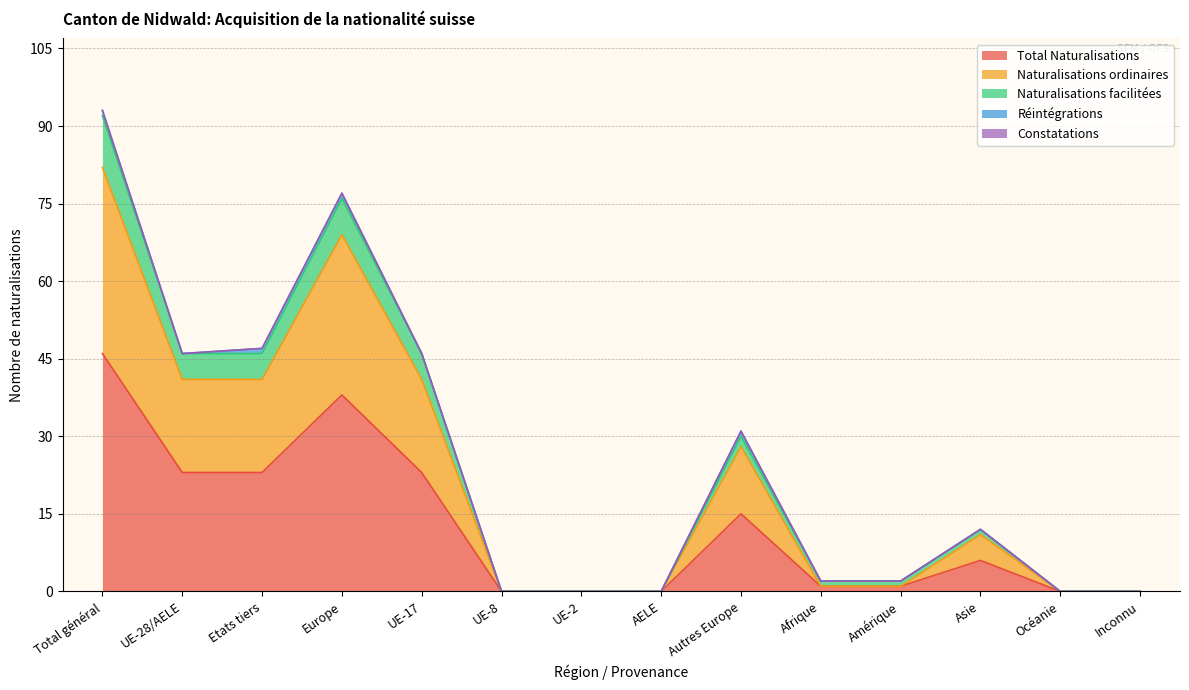

What position from the left is UE-8?

6